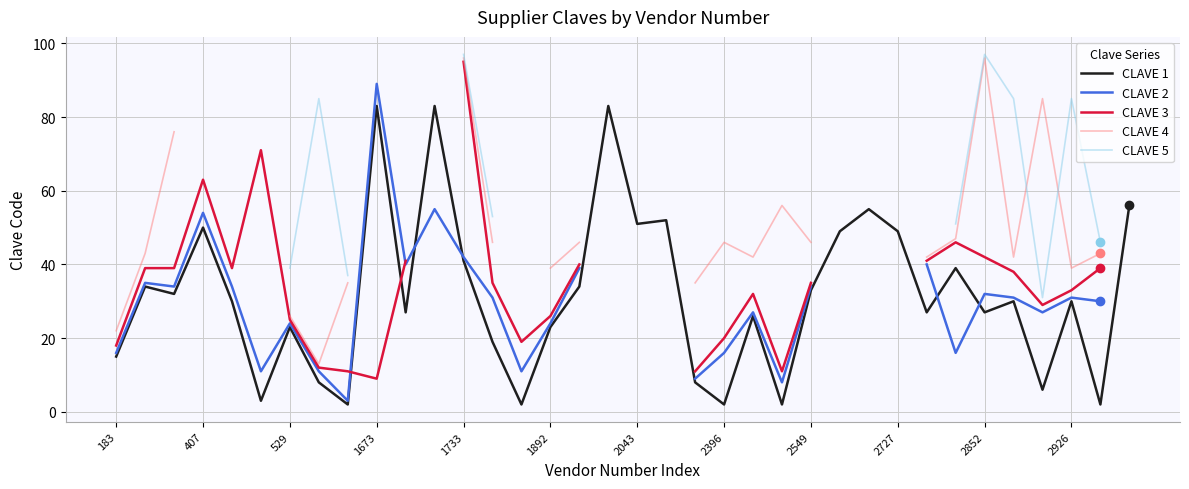

True or false: CLAVE 1 and CLAVE 3 cross at least once.

True